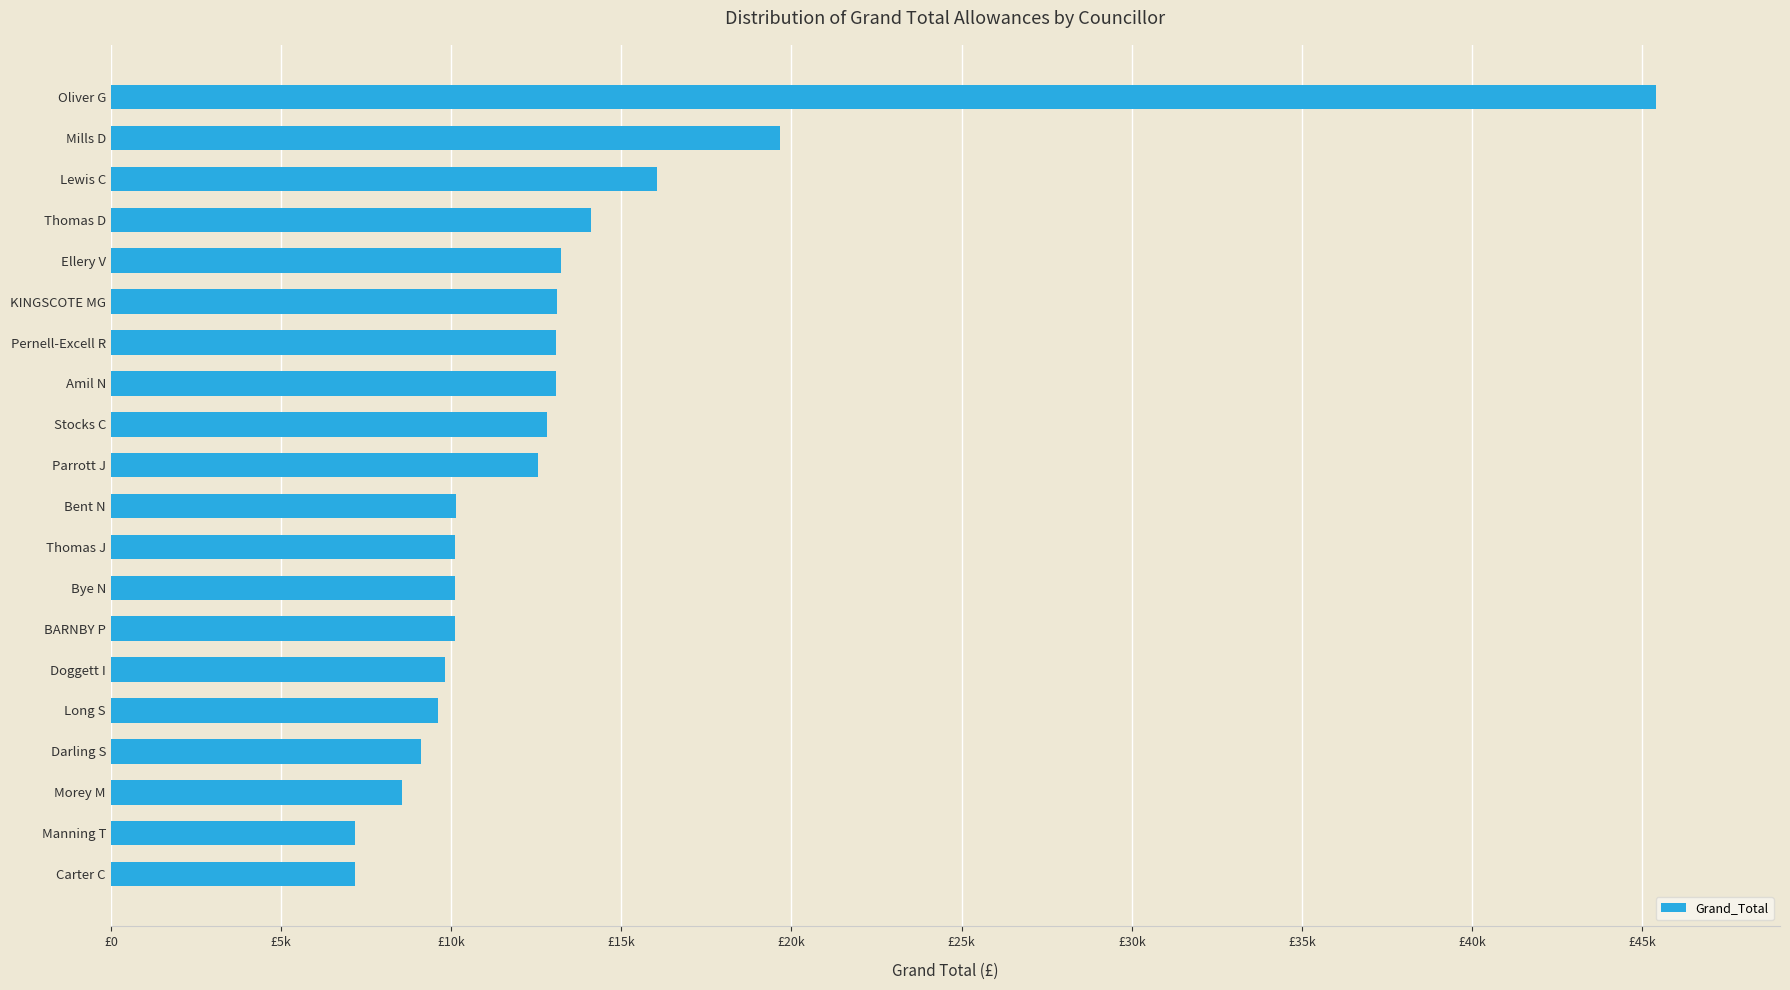

Where is the data nearest to the value 26290?

Mills D